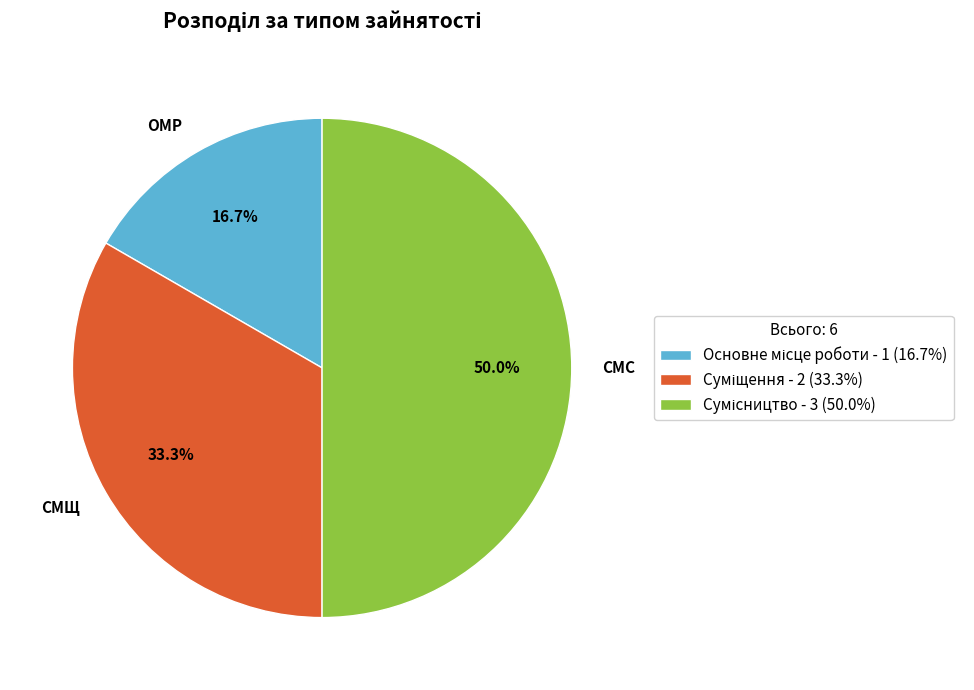

Does ОМР account for over 50% of the chart?

No